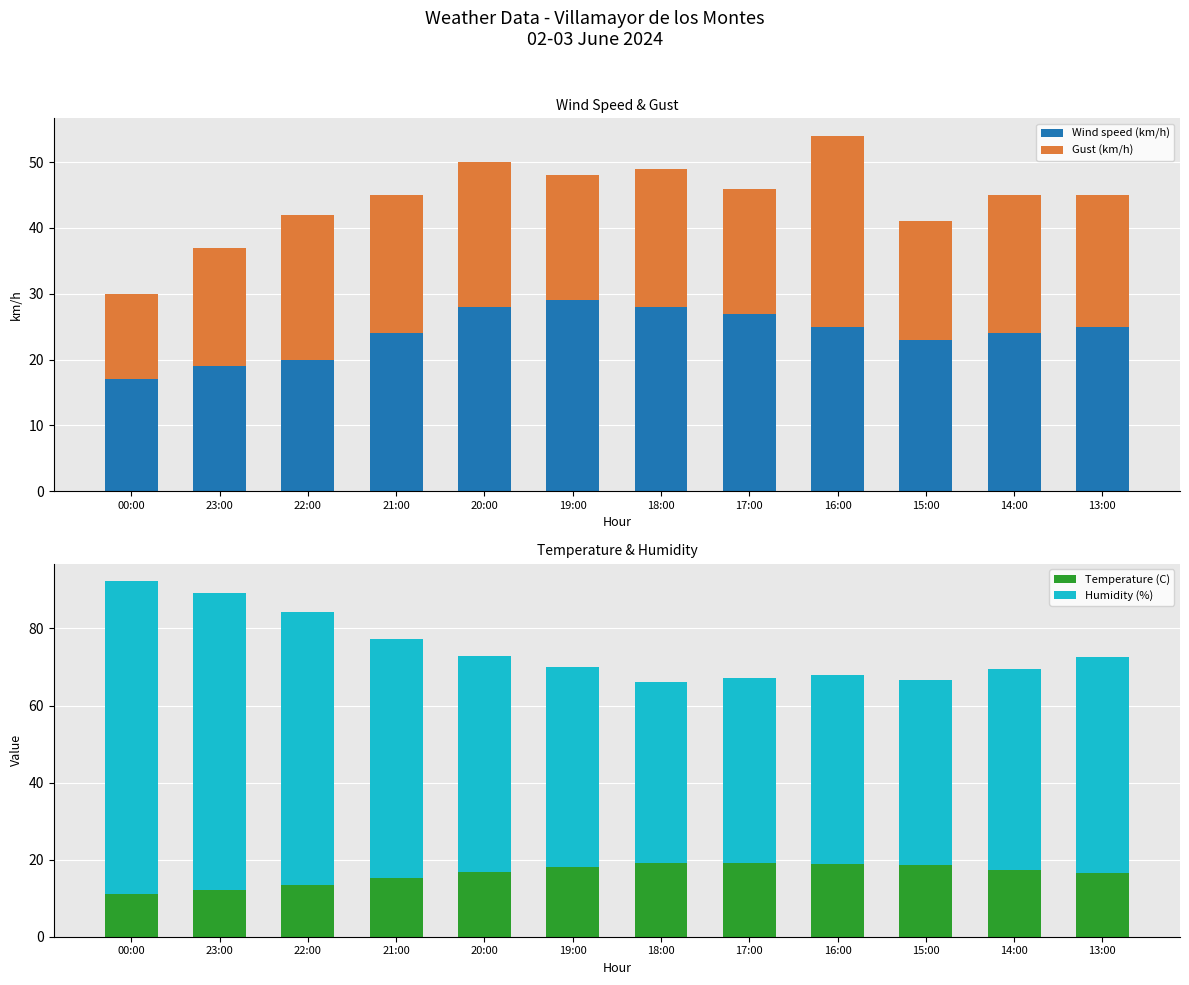

Where does the Wind speed (km/h) series first go above 25?

20:00